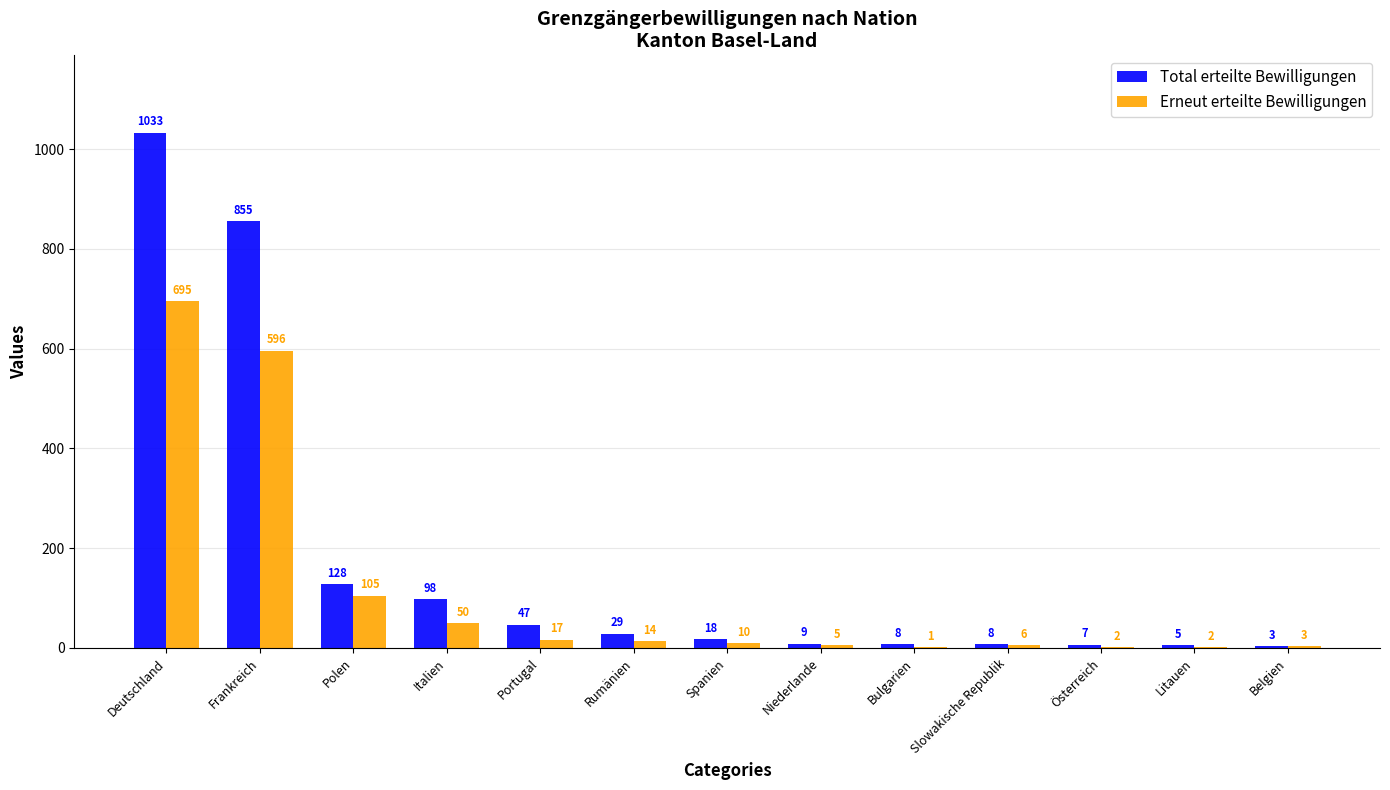

Is it true that Erneut erteilte Bewilligungen equals 1022 at Frankreich?

False